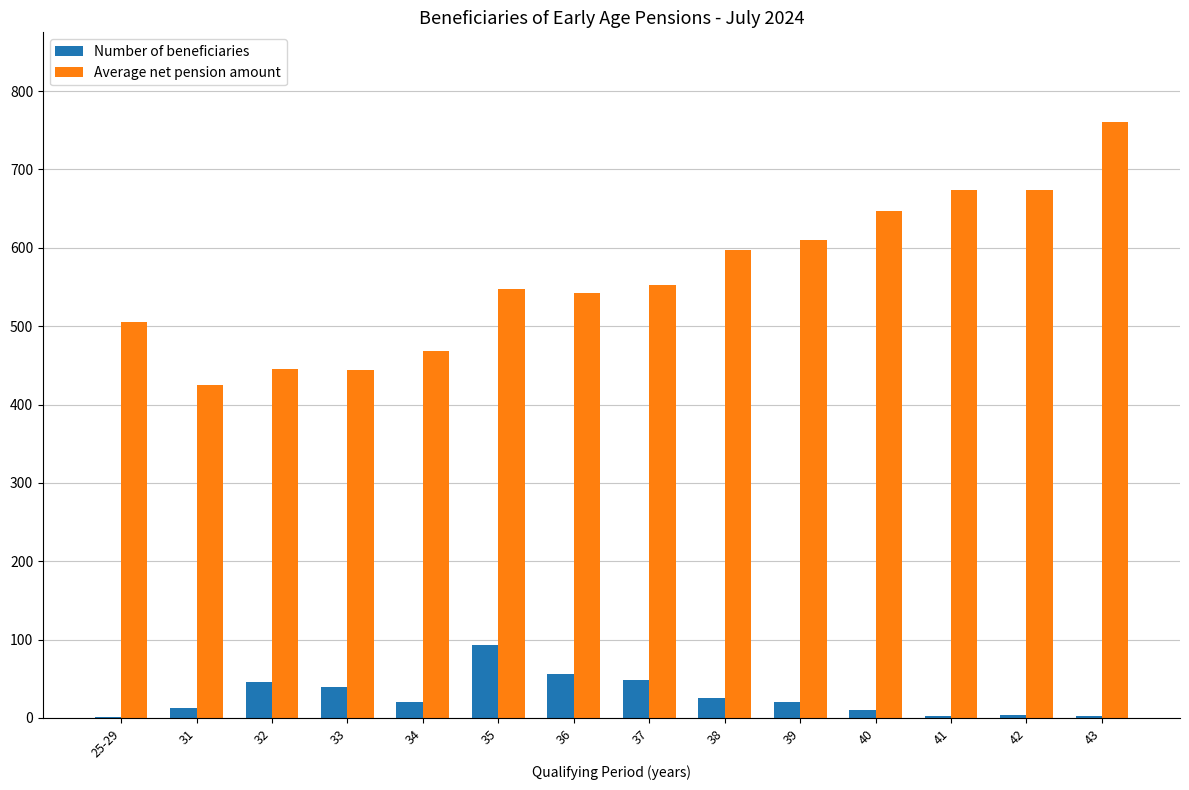

Where does the Number of beneficiaries series first go above 21?

32